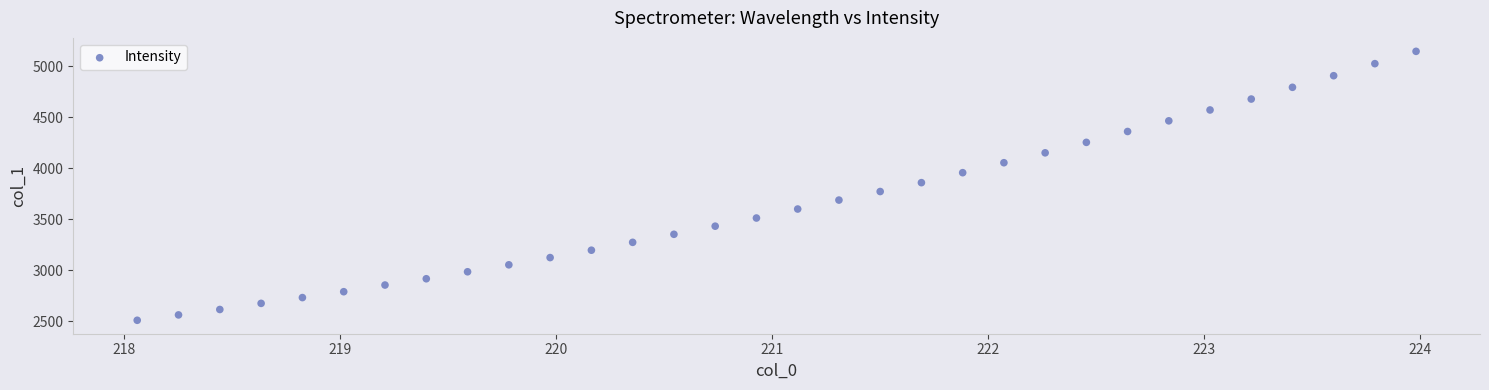

What is the range of X values (max minus min)?

5.9